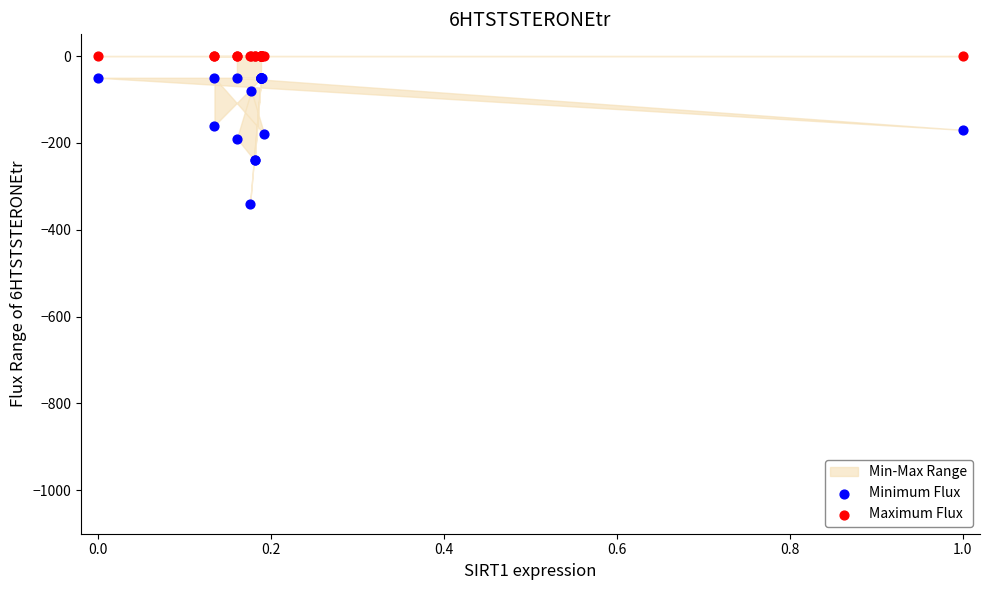

Which series contains the highest Y value?

Maximum Flux